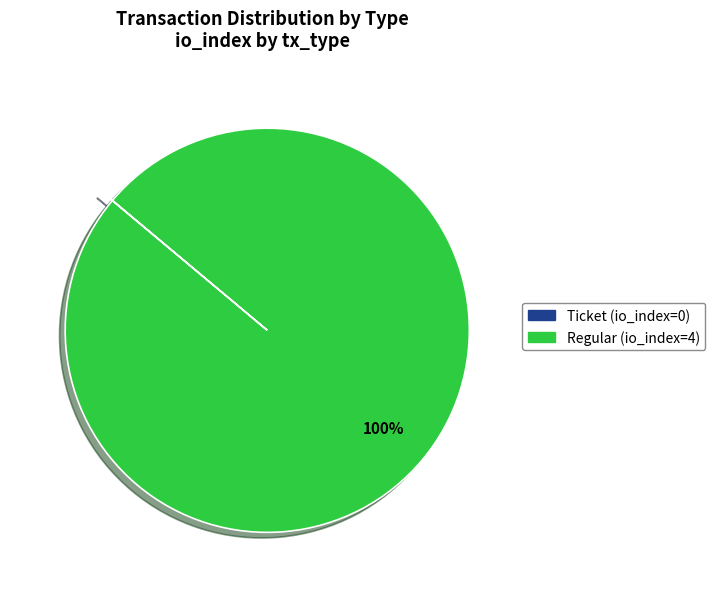

To the nearest percent, what is the average slice percentage?

50%